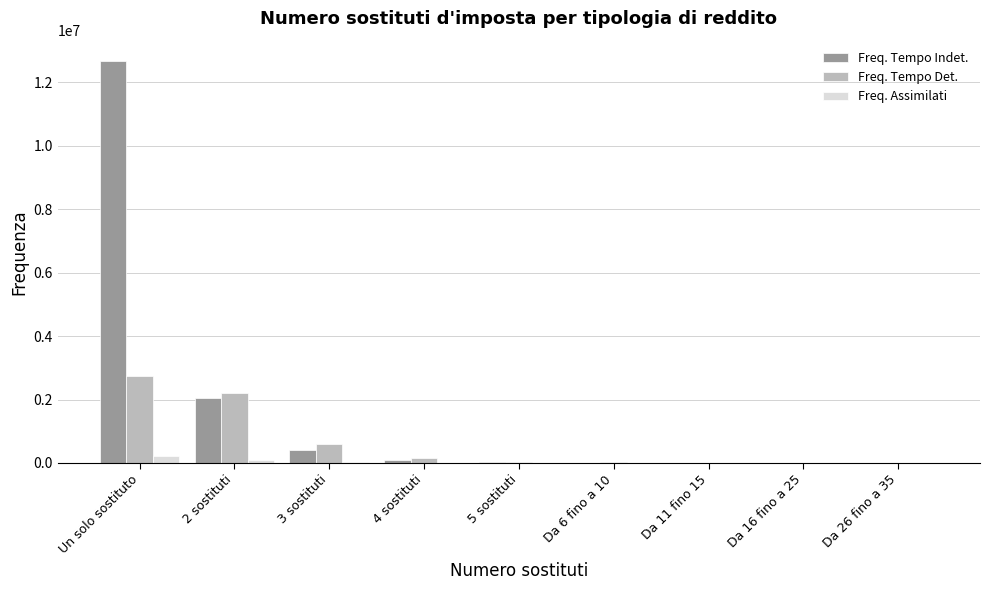

Which series changed the most between 2 sostituti and 5 sostituti?

Freq. Tempo Det.